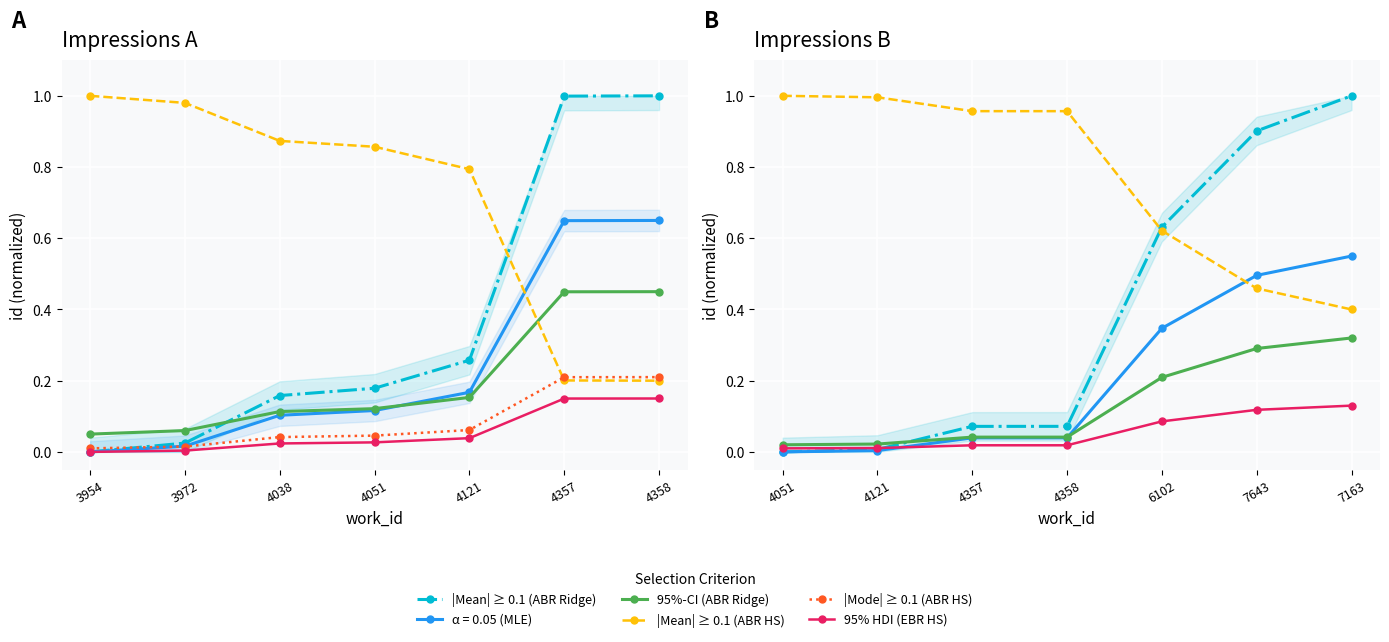

What is the difference between the maximum and minimum values in the |Mean| ≥ 0.1 (ABR HS) series?

0.6